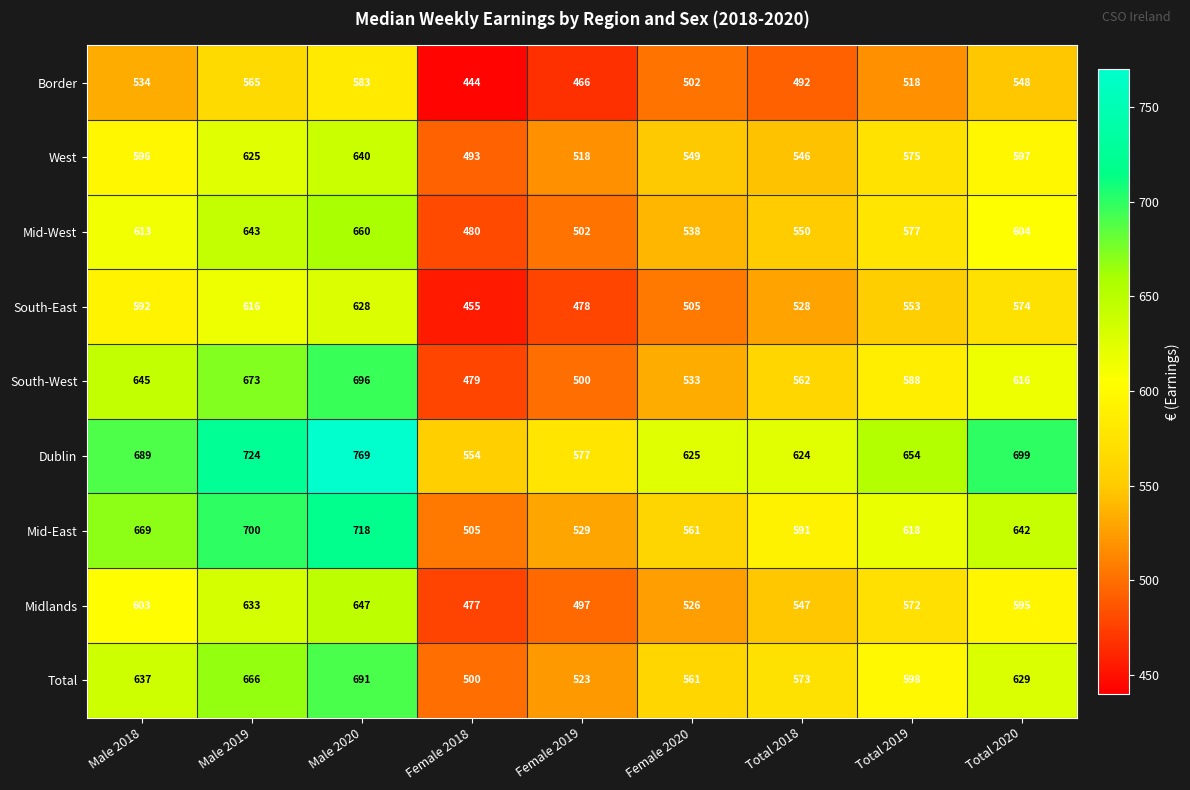

At which category is the sum across all series the highest?

Male 2020